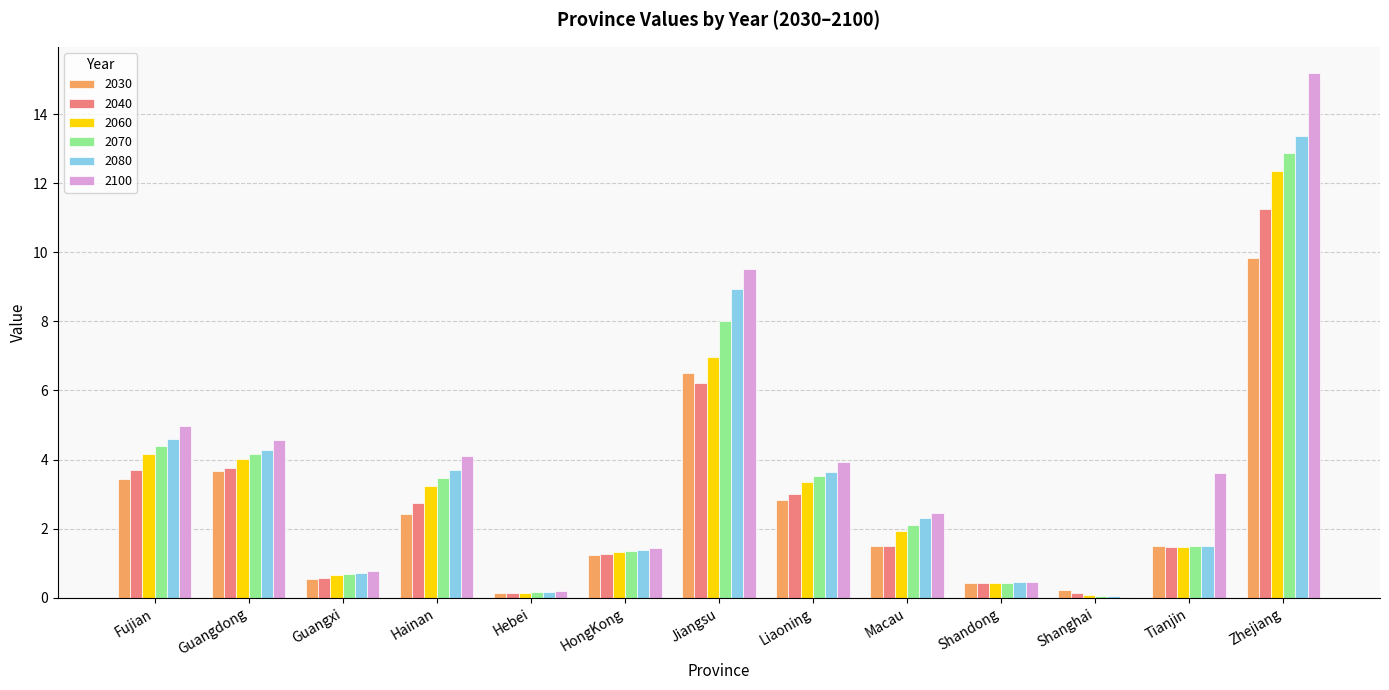

What is the approximate value of 2080 at Jiangsu?

8.9